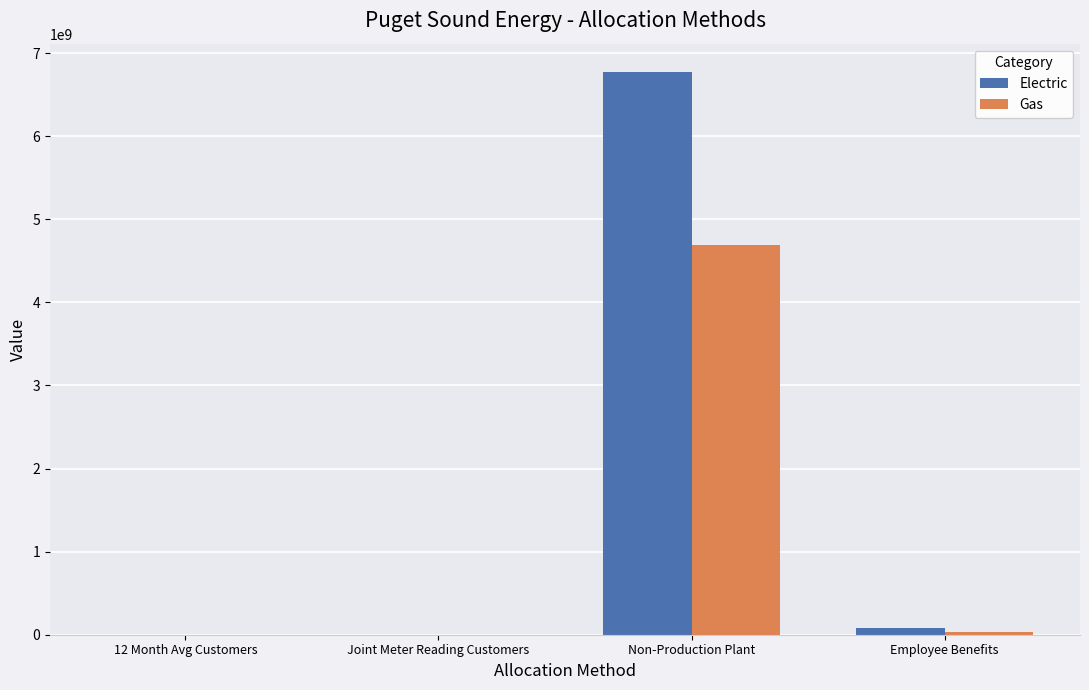

Count the number of data series in this chart.

2